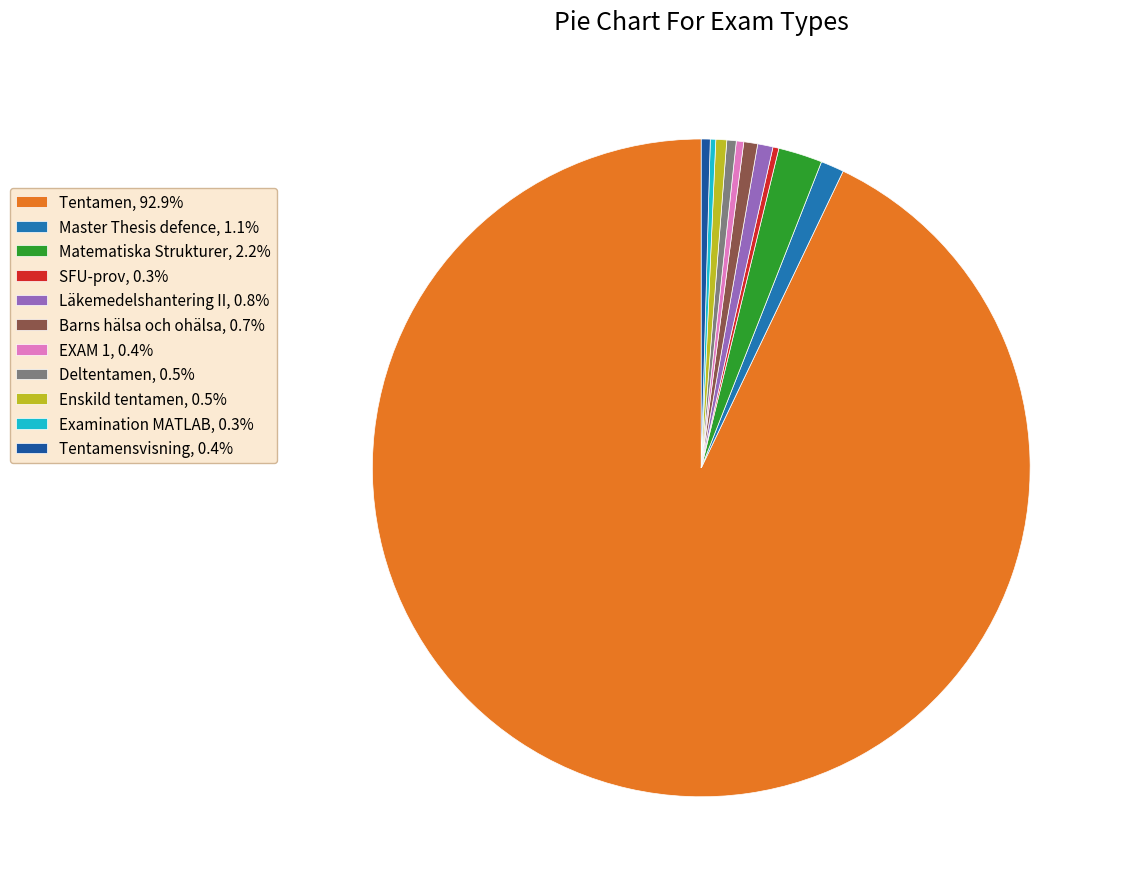

To the nearest percent, what is the average slice percentage?

9%